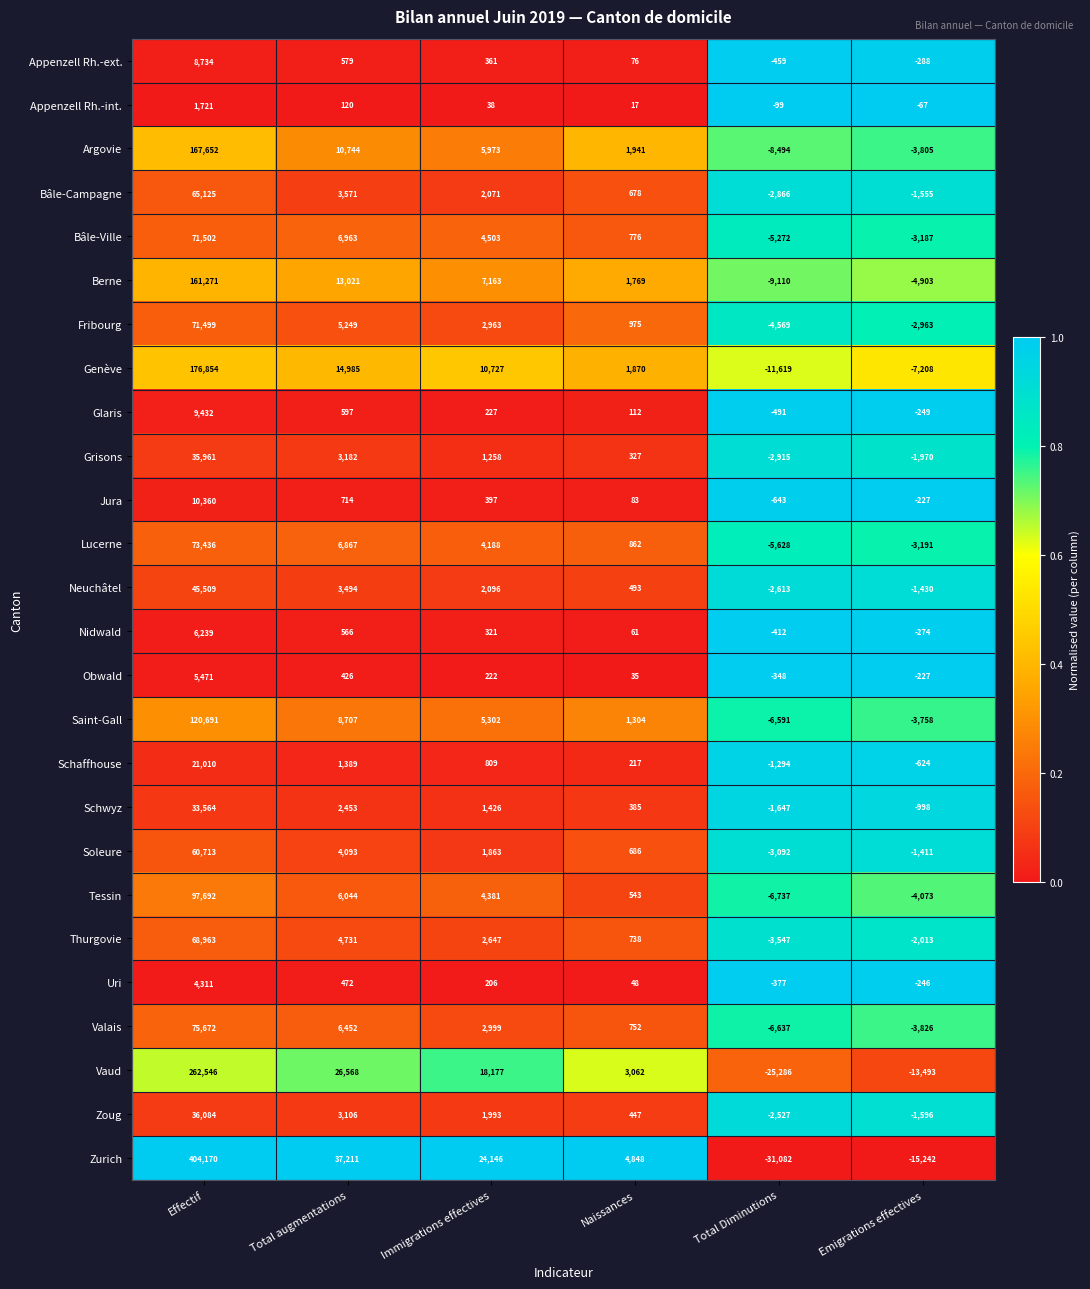

The Valais series shows 752 at Naissances. True or false?

True